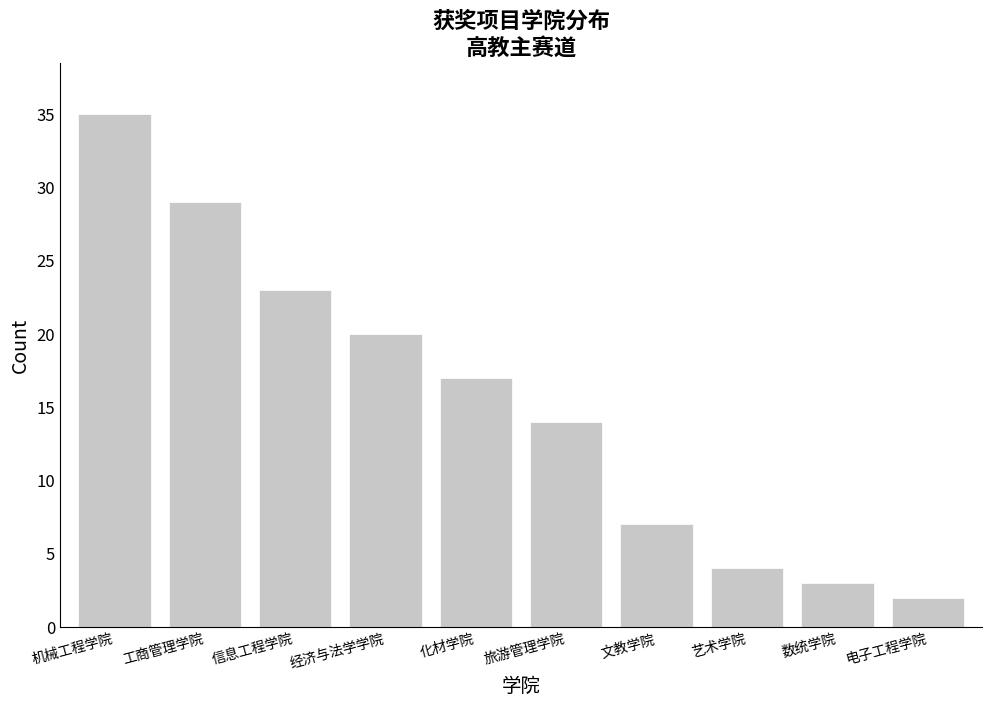

Reading left to right, list all the values displayed in this chart.

机械工程学院=35	工商管理学院=29	信息工程学院=23	经济与法学学院=20	化材学院=17	旅游管理学院=14	文教学院=7	艺术学院=4	数统学院=3	电子工程学院=2